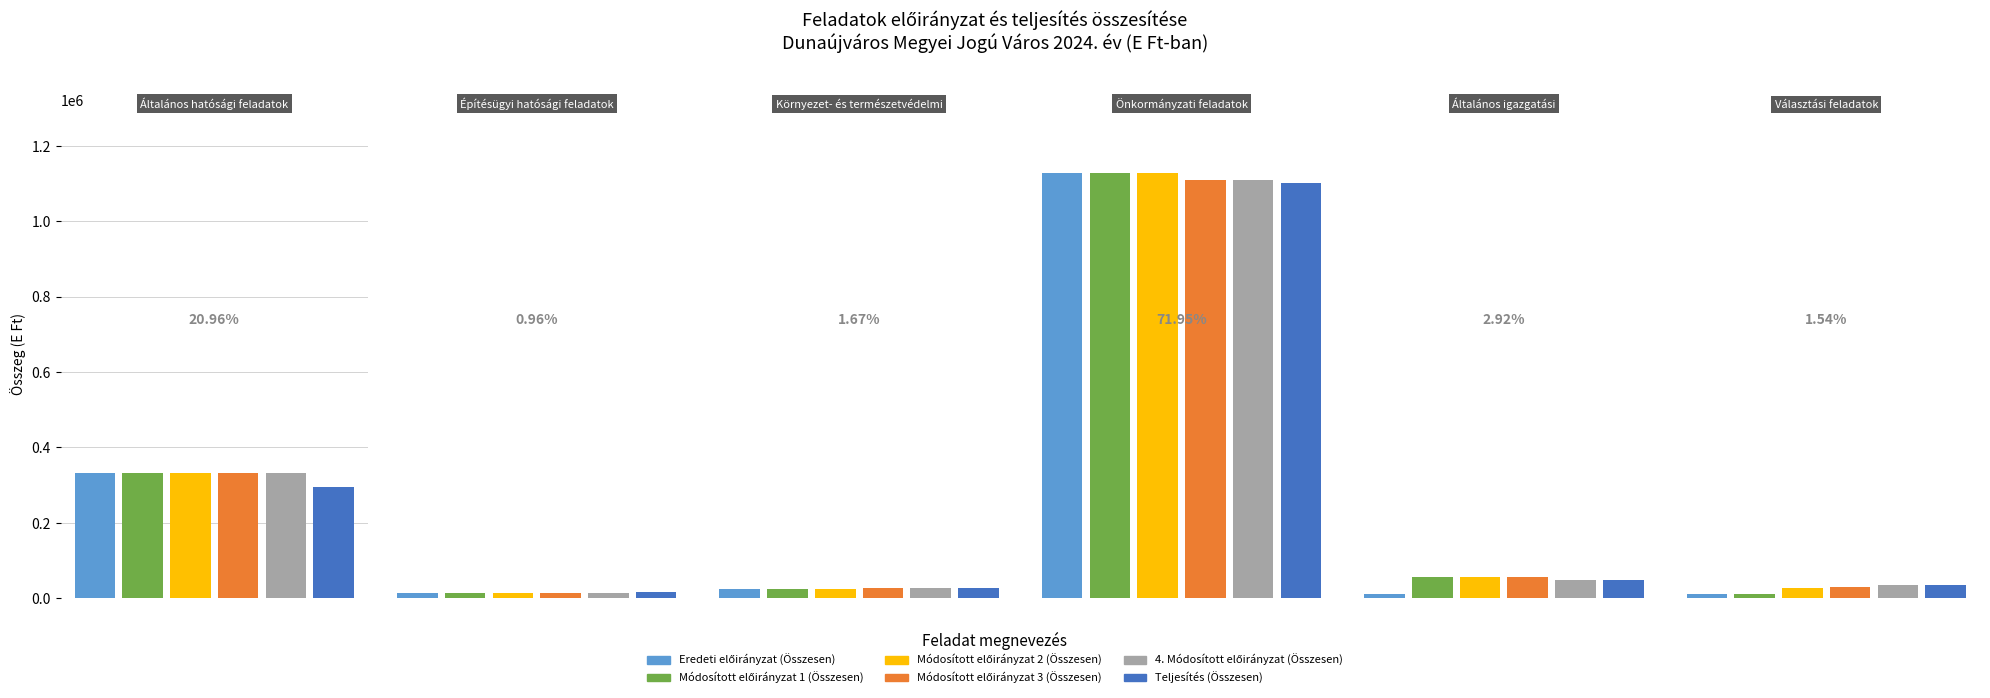

List the labels in order of Módosított előirányzat 1 (Összesen) value, smallest first.

Választási feladatok, Építésügyi hatósági feladatok, Környezet- és természetvédelmi, Általános igazgatási, Általános hatósági feladatok, Önkormányzati feladatok